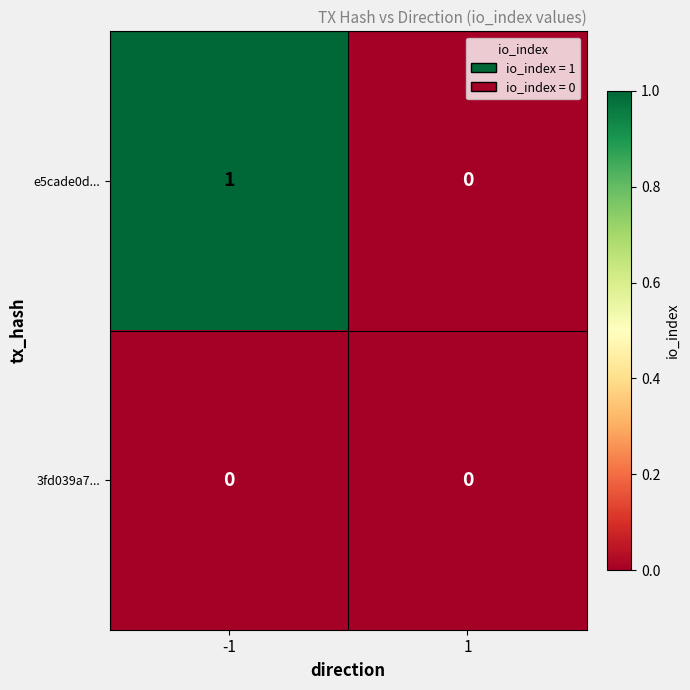

Is it true that e5cade0d... equals 2 at -1?

False